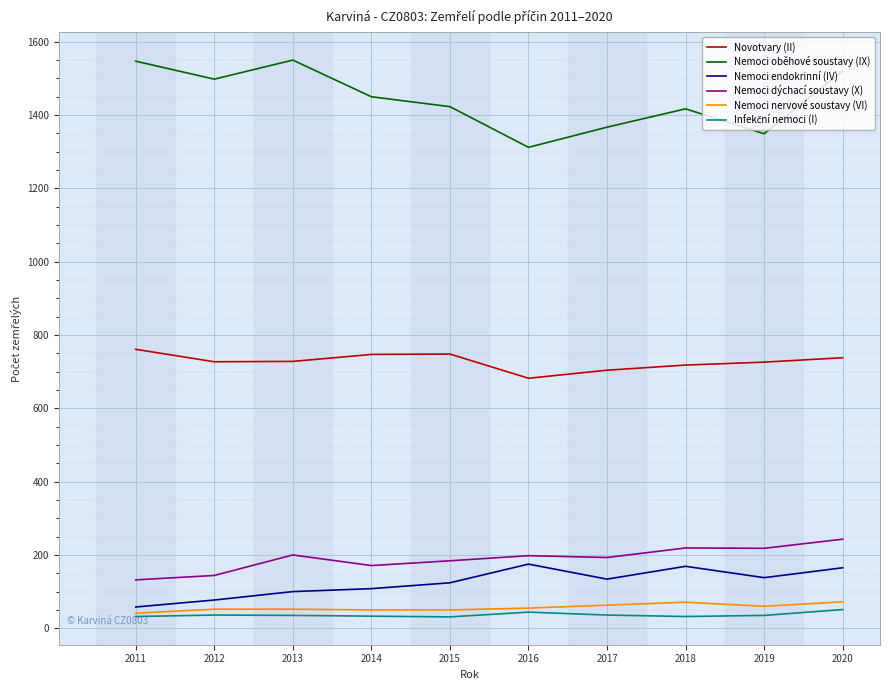

Does the chart have visible grid lines?

Yes